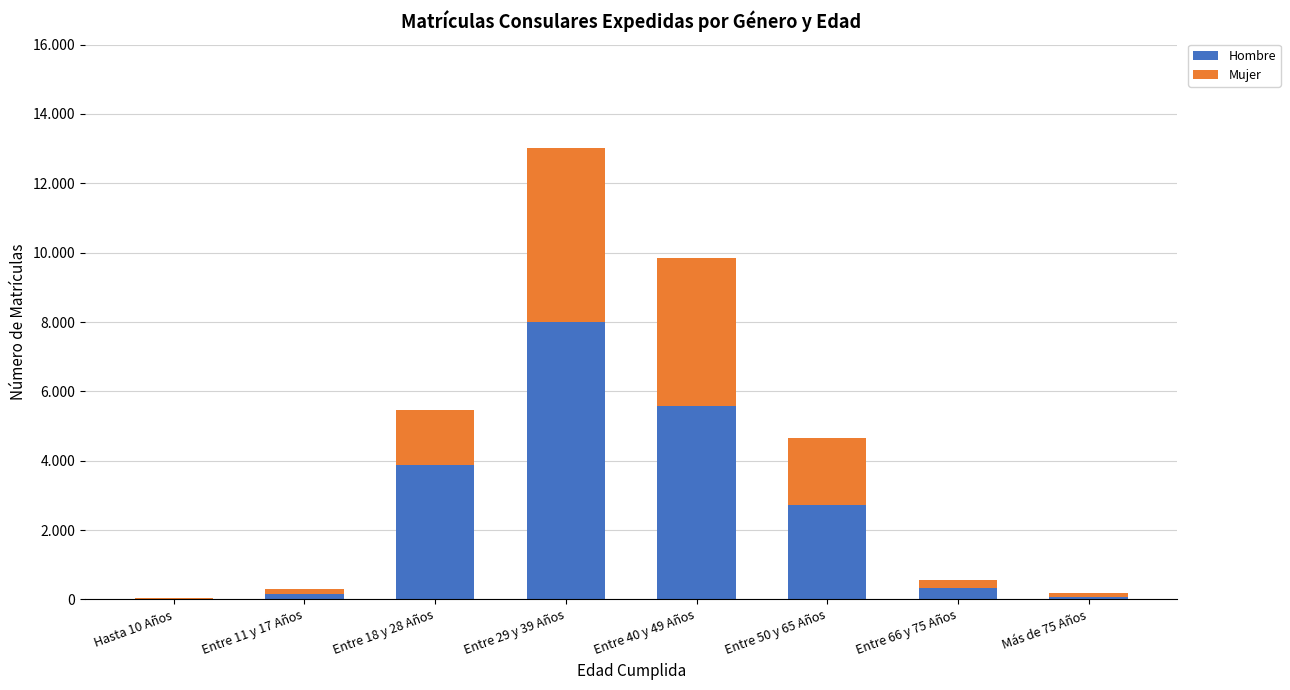

At which label is Hombre closest to 4003?

Entre 18 y 28 Años